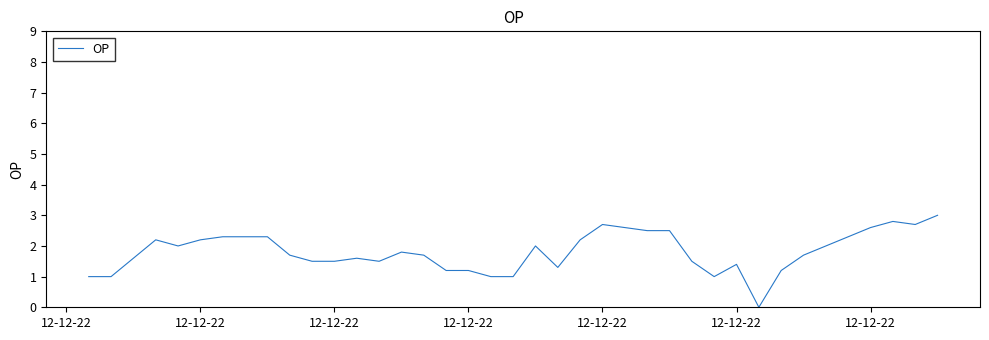

What is the greatest value displayed?

3.0